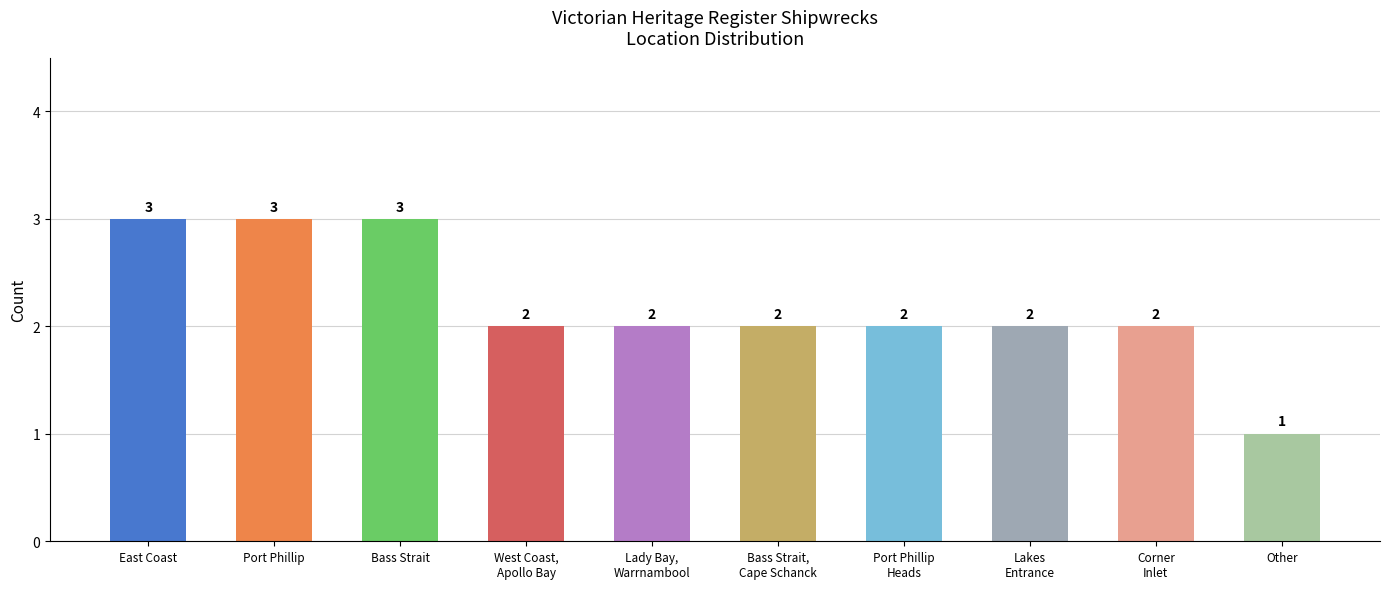

True or false: the data shows 5 at Port Phillip.

False